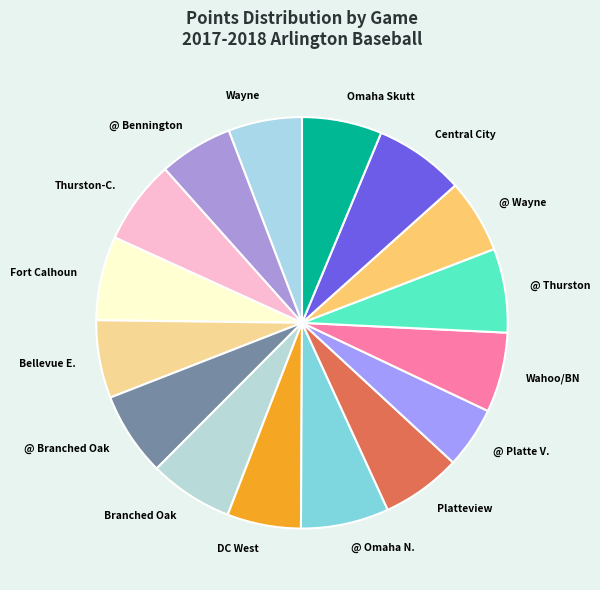

Count the number of slices in the pie.

16